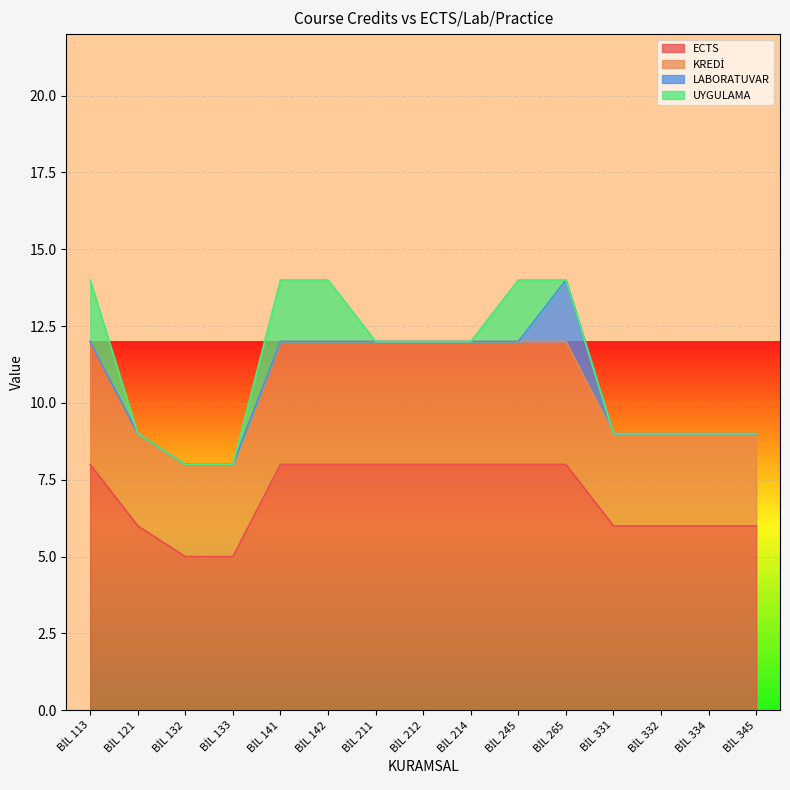

True or false: ECTS has a value of 9 at BİL 332.

False